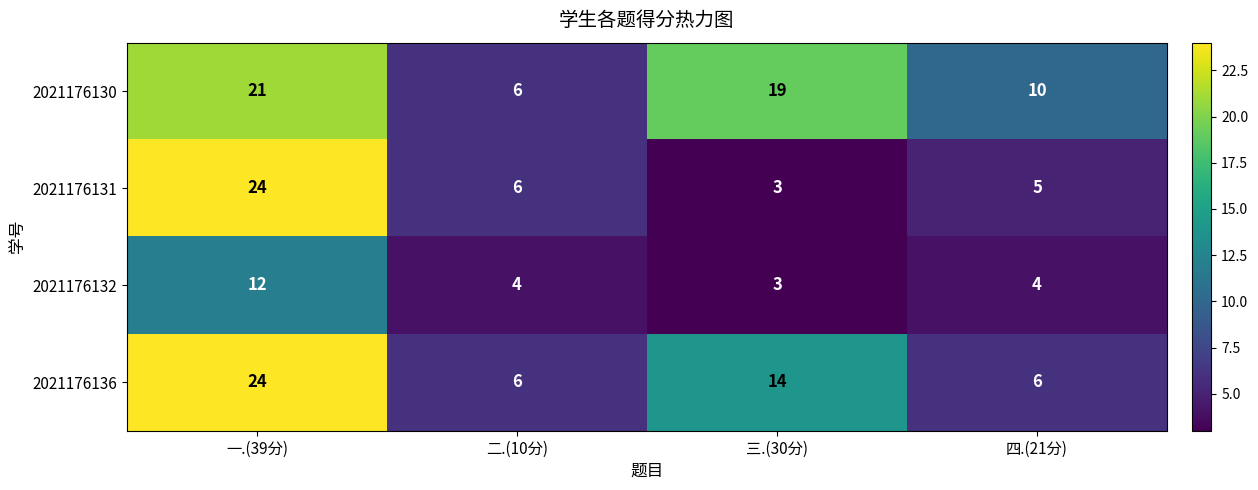

What is the sum of all 2021176132 values?

23